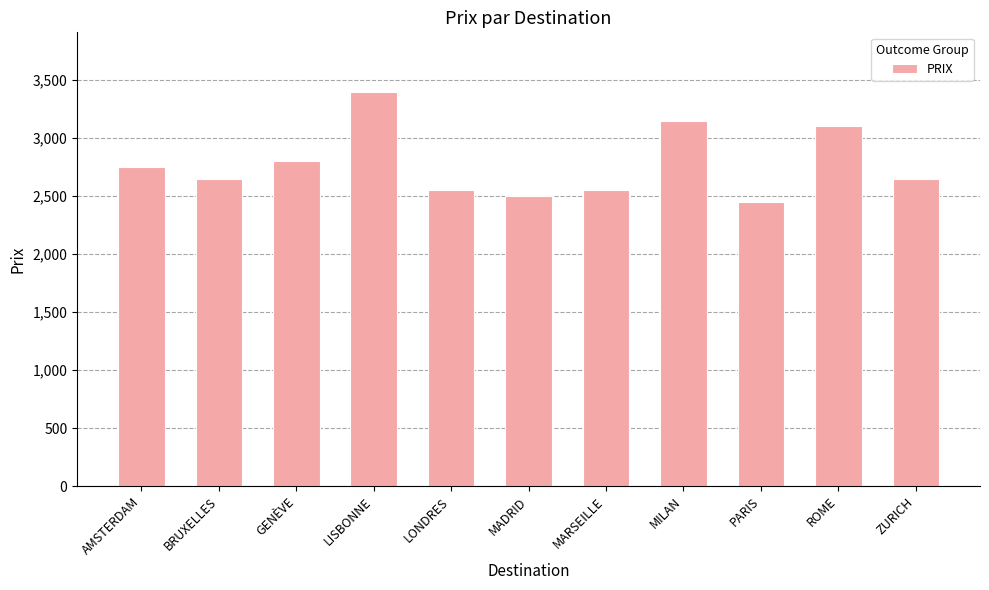

Which label corresponds to the largest value in the chart?

LISBONNE